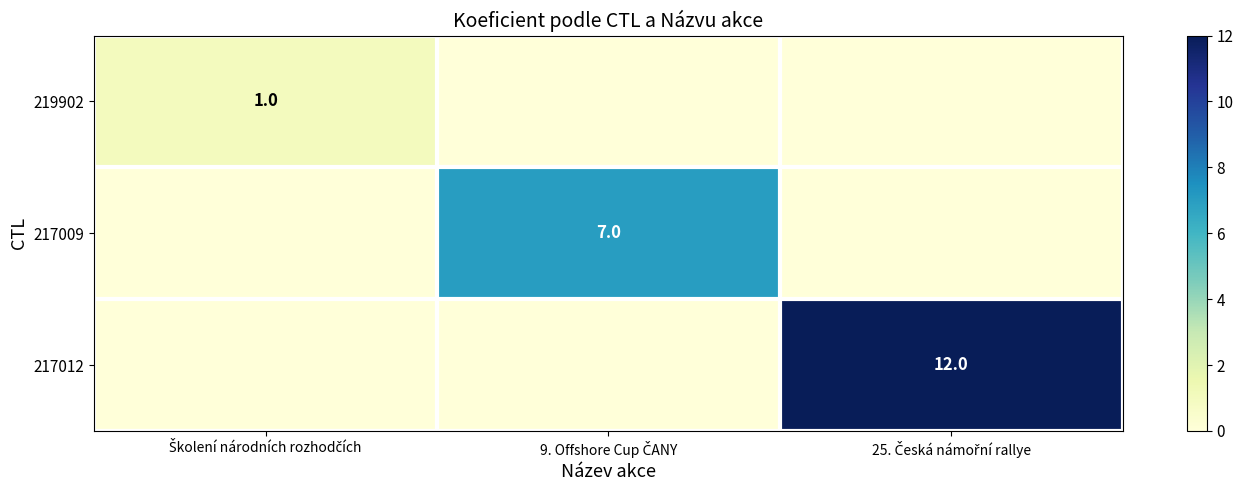

True or false: 217009 has a value of -3 at Školení národních rozhodčích.

False